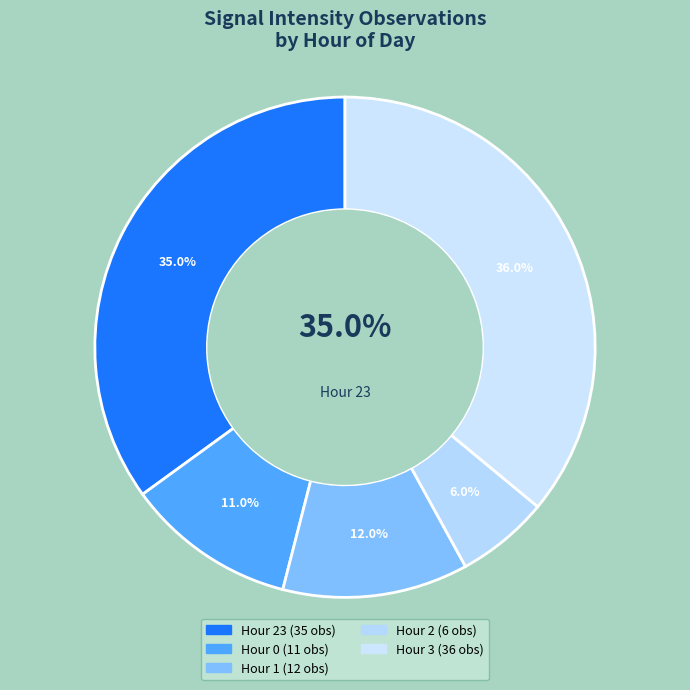

Does any single category account for the majority?

No